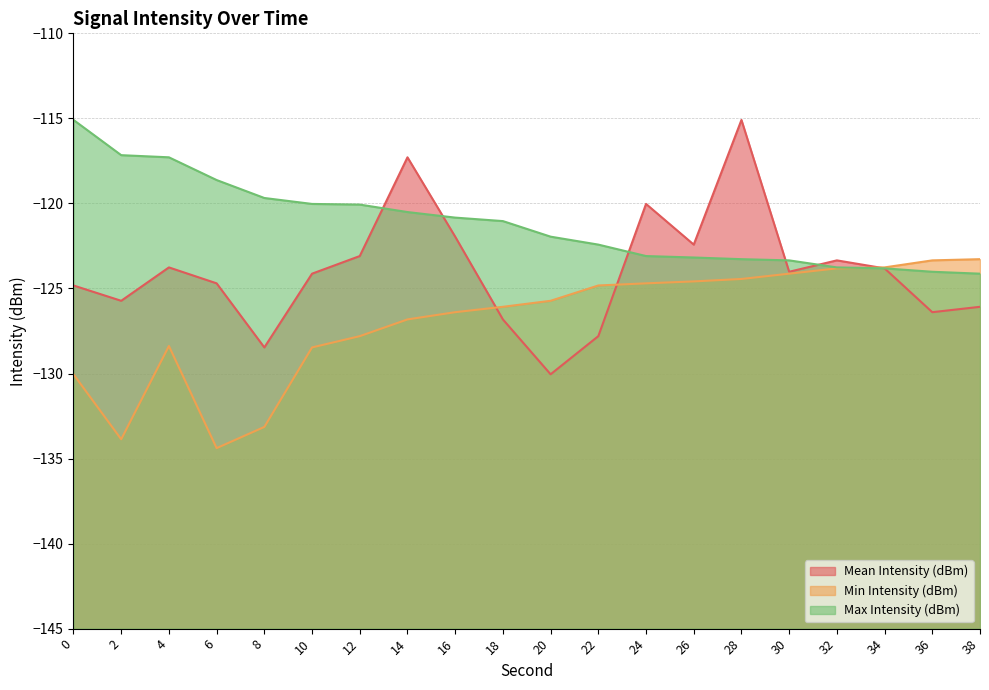

What is the difference between the highest and lowest values at 0?

15.0